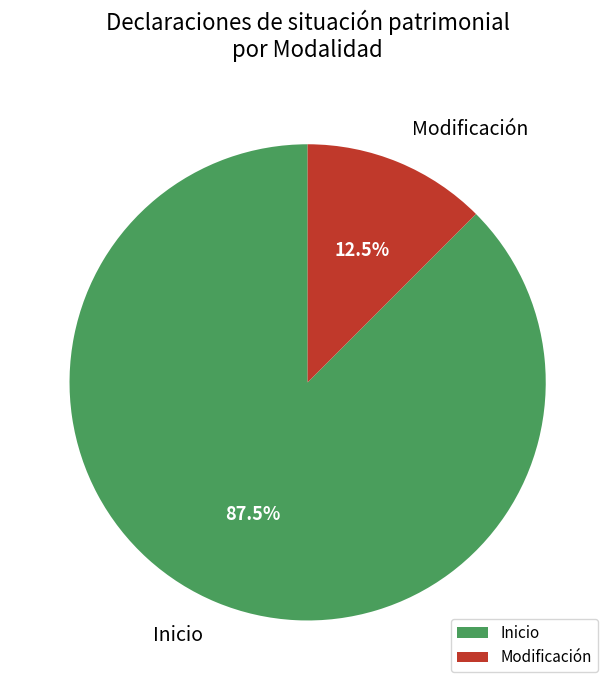

Which category accounts for the majority?

Inicio